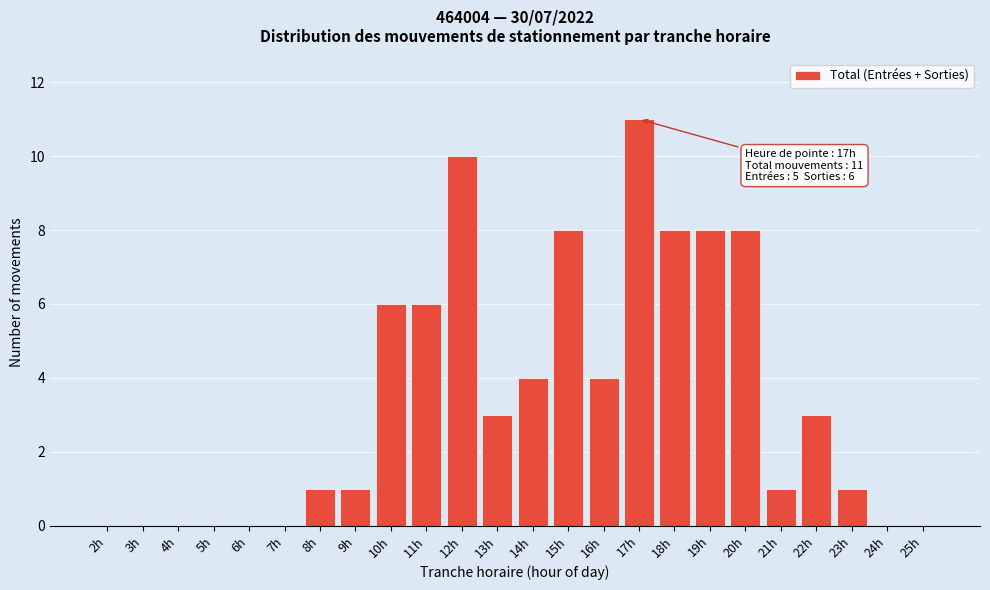

Reading right to left, list all the values displayed in this chart.

25h=0	24h=0	23h=1	22h=3	21h=1	20h=8	19h=8	18h=8	17h=11	16h=4	15h=8	14h=4	13h=3	12h=10	11h=6	10h=6	9h=1	8h=1	7h=0	6h=0	5h=0	4h=0	3h=0	2h=0